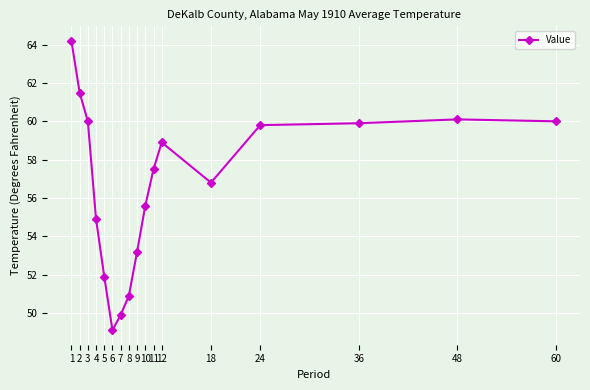

True or false: the data shows 60.0 at 60.

True